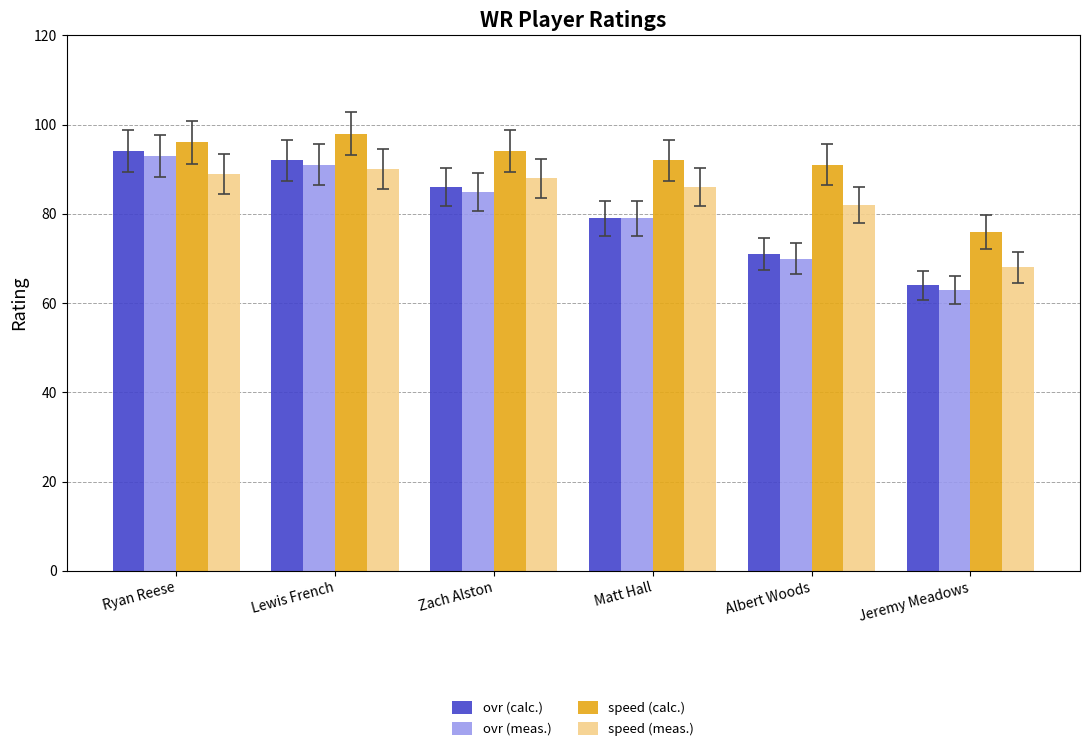

Between Albert Woods and Jeremy Meadows, which series saw the biggest shift?

speed (calc.)